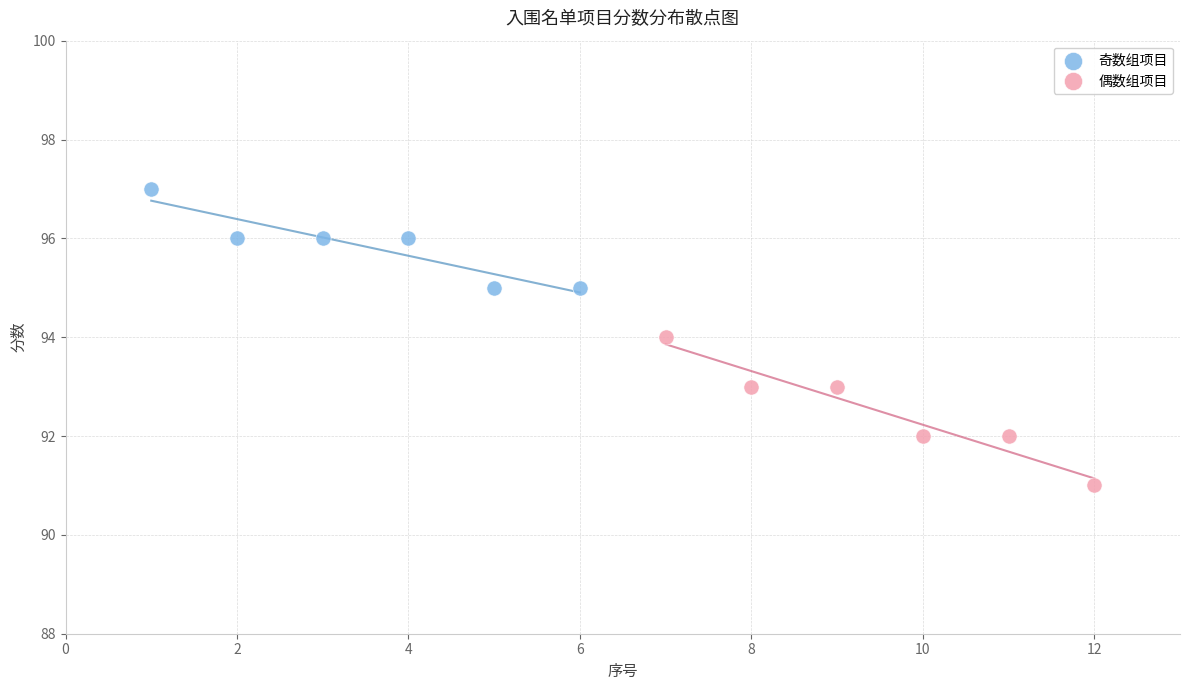

Which series contains the lowest Y value?

偶数组项目